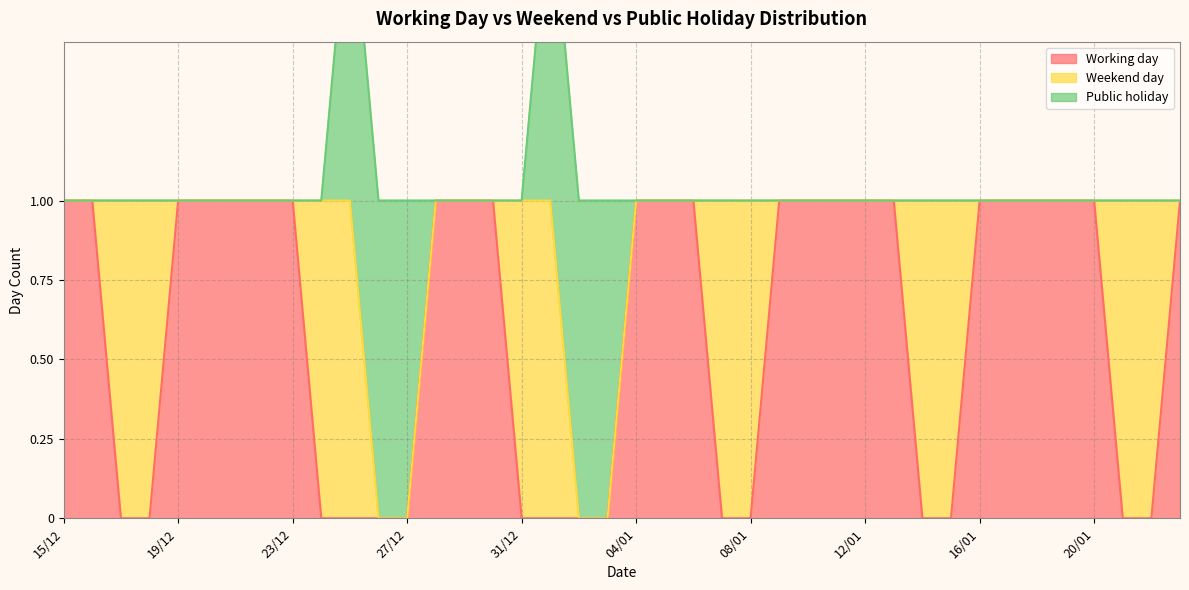

How many positive values does the Weekend day series have?

12